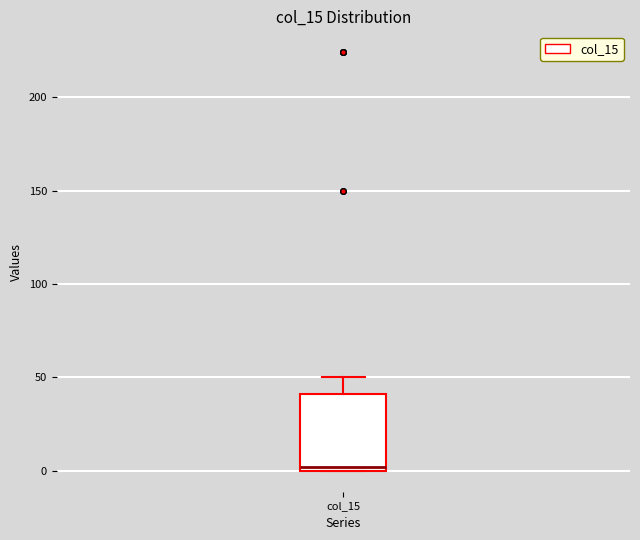

Where is the upper edge of the box for col_15 on the y-axis? The values are not printed on the chart, so give them approximately, as read against the axis.

40